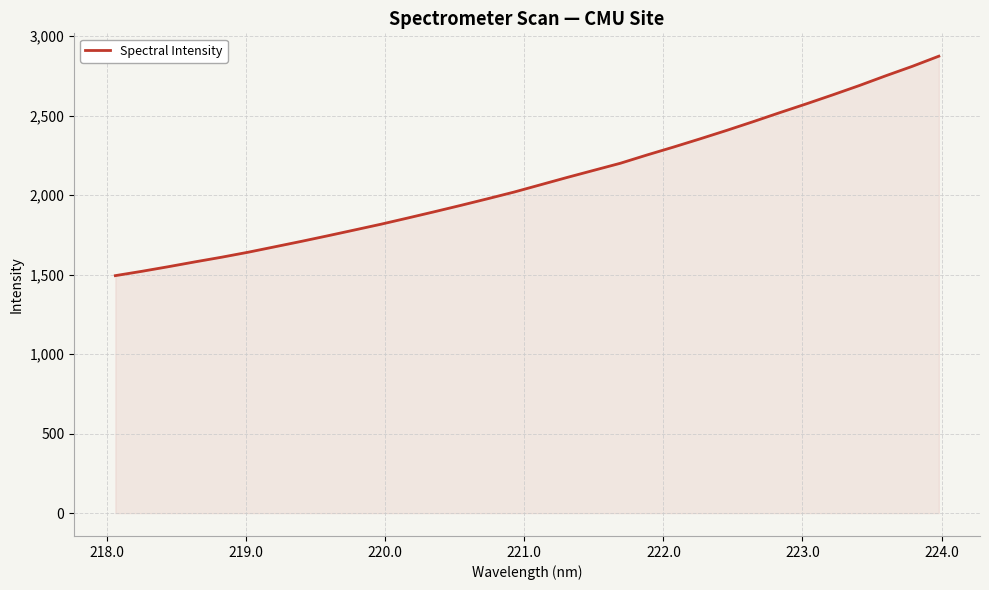

What is the difference between the maximum and second lowest values?

1353.1